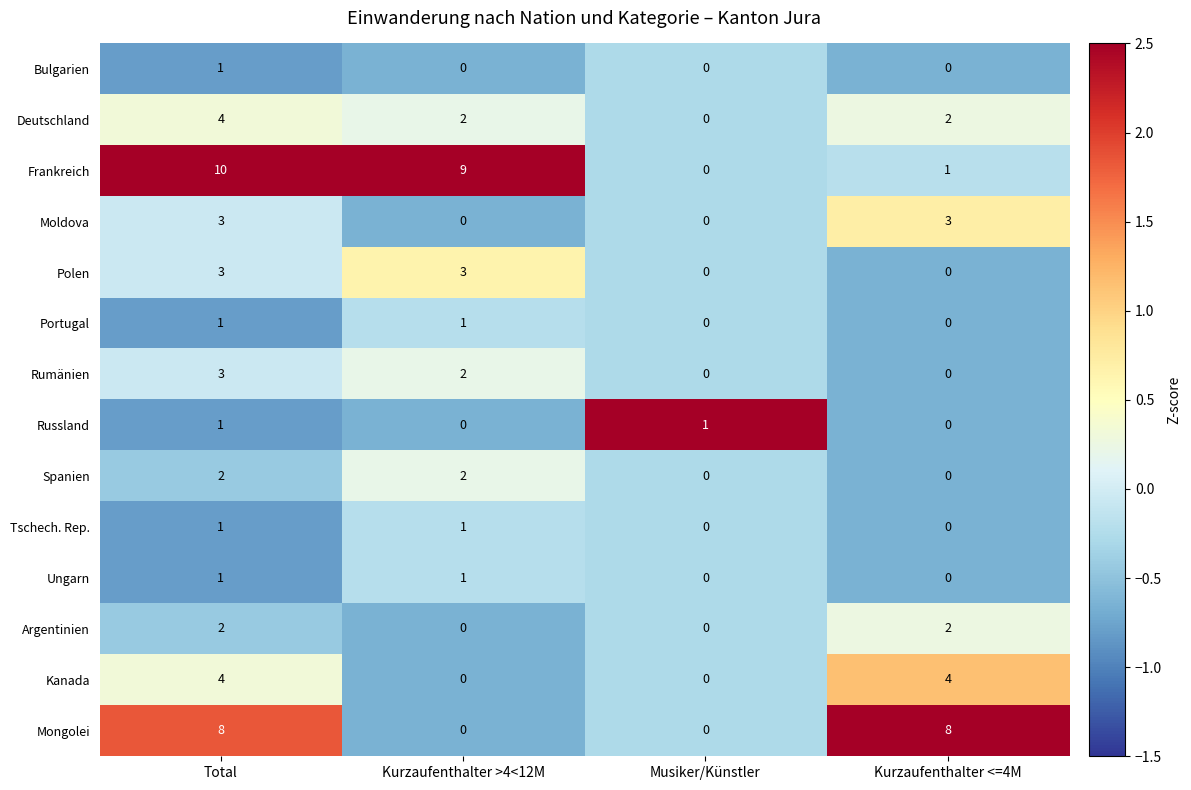

What is the difference between the maximum and minimum values in the Deutschland series?

4